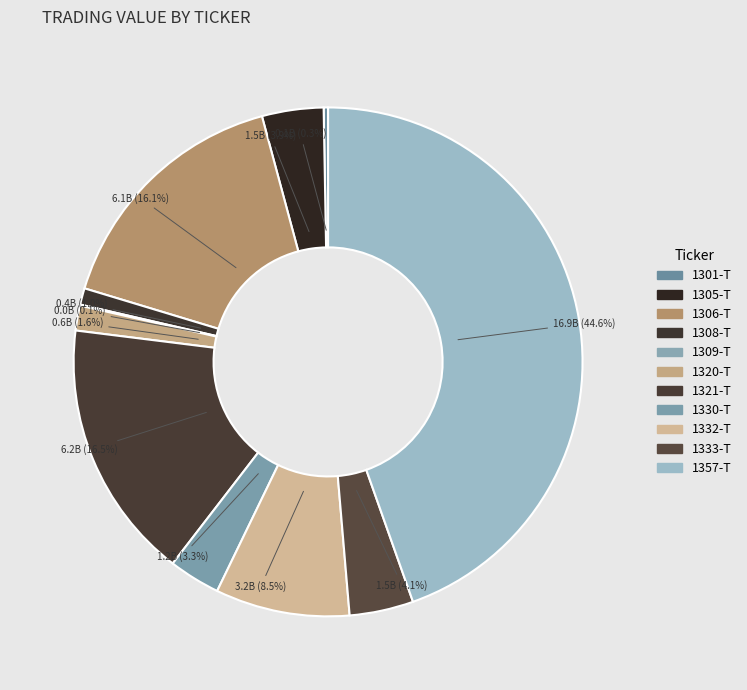

Rank the categories by value from highest to lowest.

1357-T, 1321-T, 1306-T, 1332-T, 1333-T, 1305-T, 1330-T, 1320-T, 1308-T, 1301-T, 1309-T